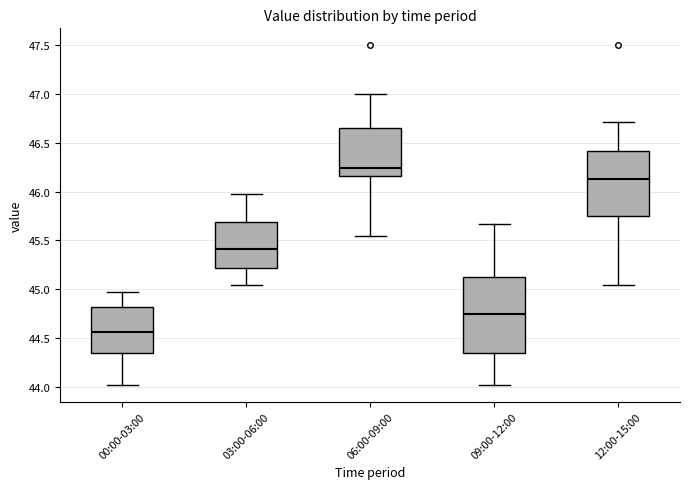

Where does the upper whisker of the box for 00:00-03:00 end on the y-axis? The values are not printed on the chart, so give them approximately, as read against the axis.

44.95